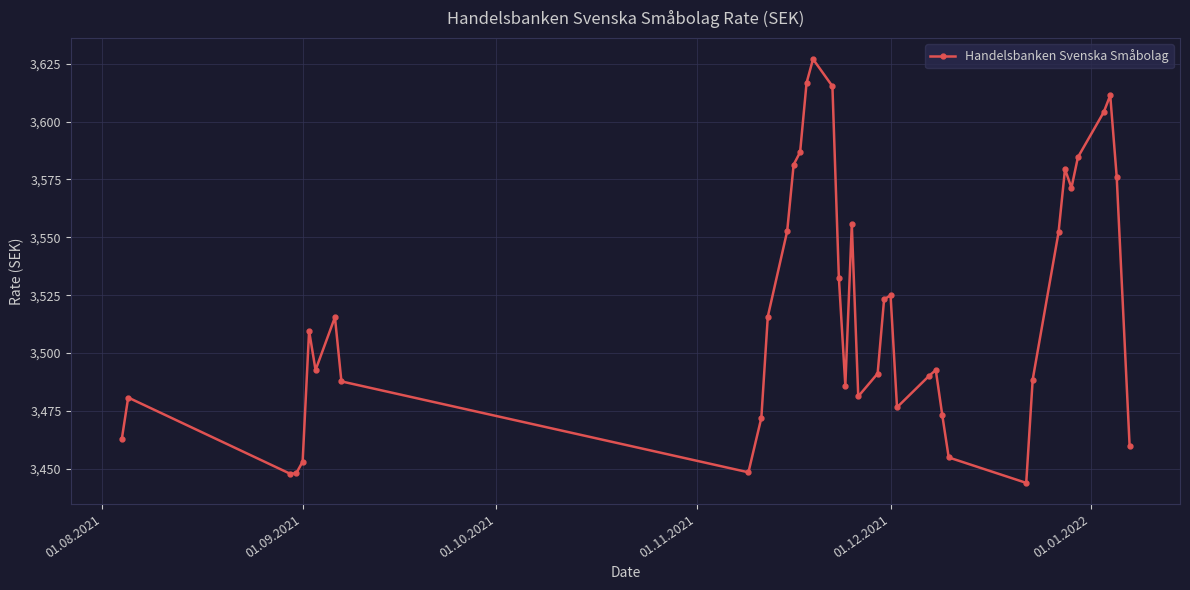

What is the average value?

3519.2